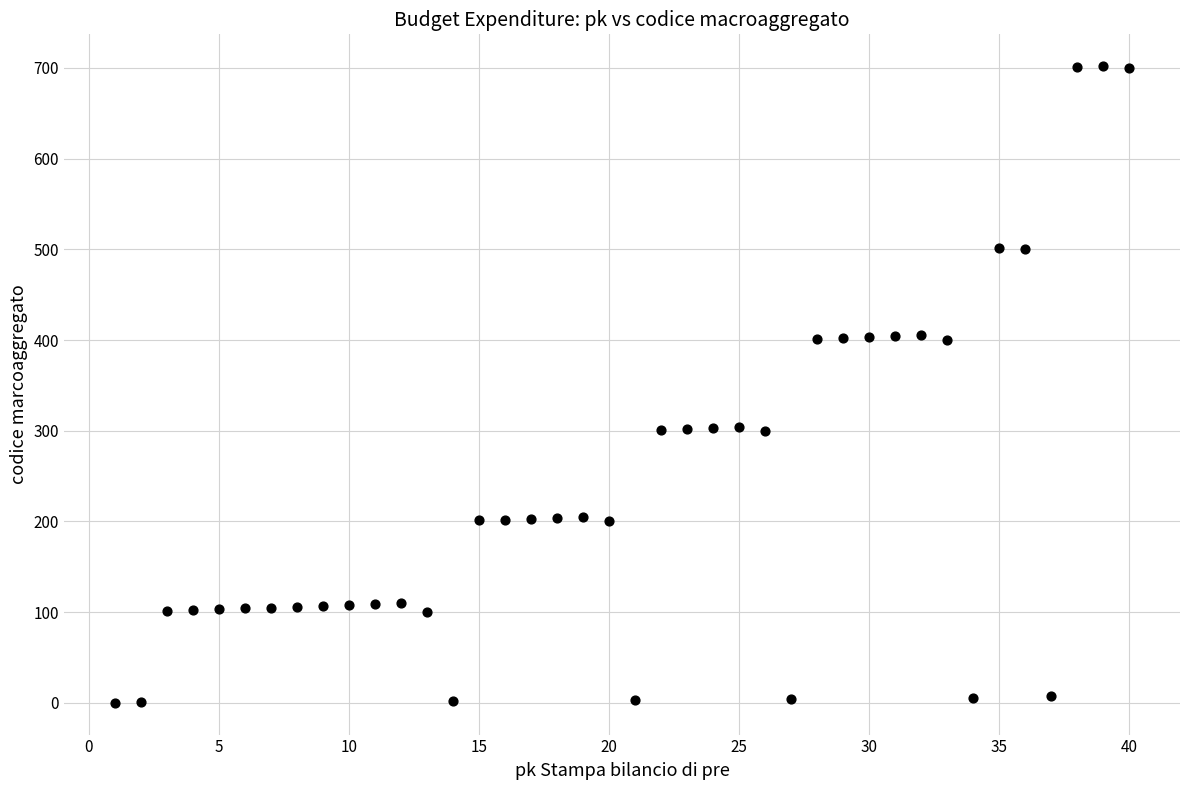

What is the range of X values (max minus min)?

39